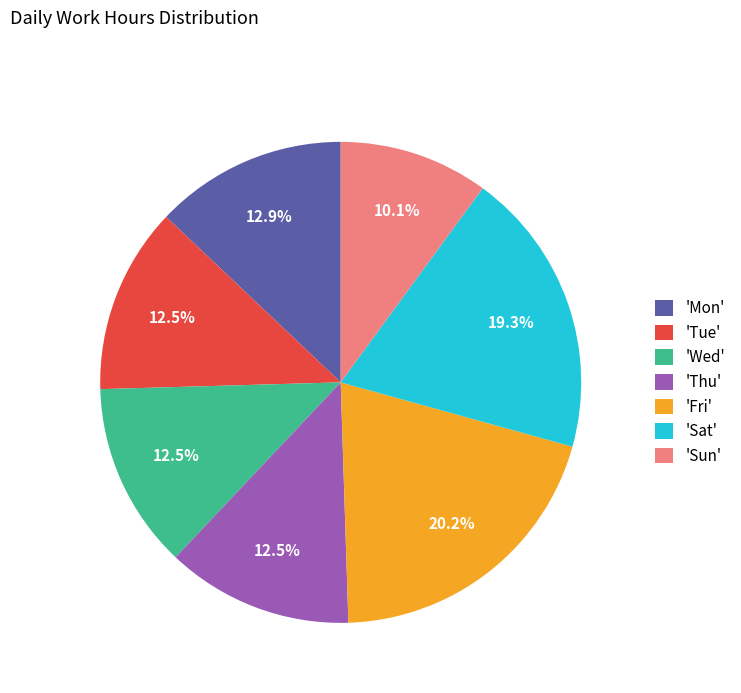

Do 'Sat' and 'Tue' together represent more than half of the pie?

No